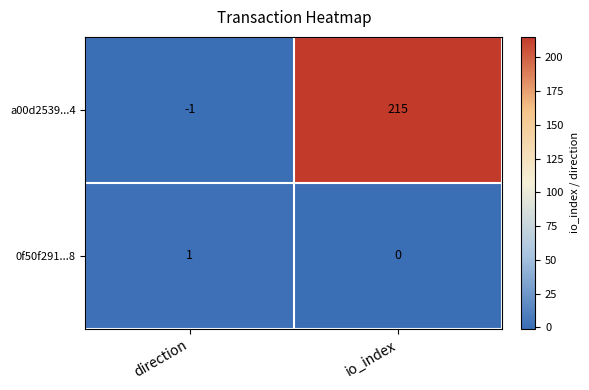

What is the maximum value shown in the chart?

215